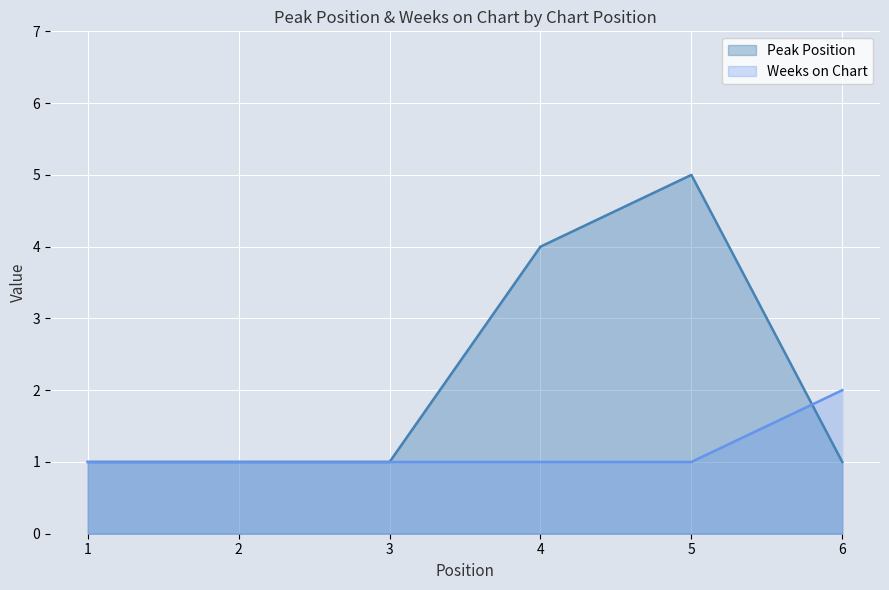

List the series in order of their peak value, highest first.

Peak Position, Weeks on Chart